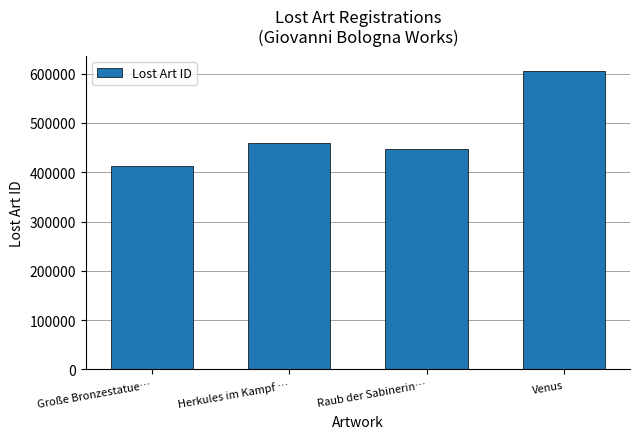

Which label corresponds to the largest value in the chart?

Venus